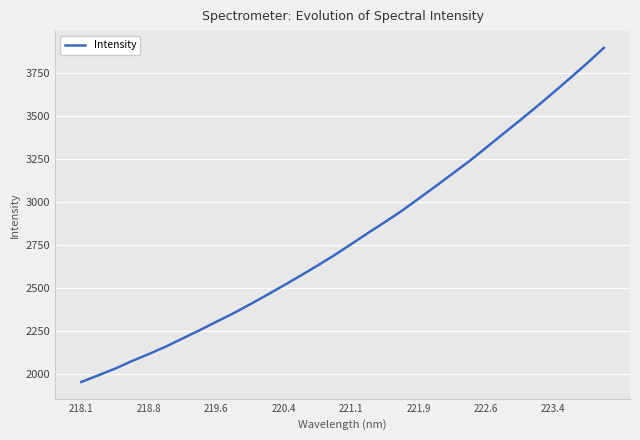

True or false: the data has more than 1 interior local peaks.

False